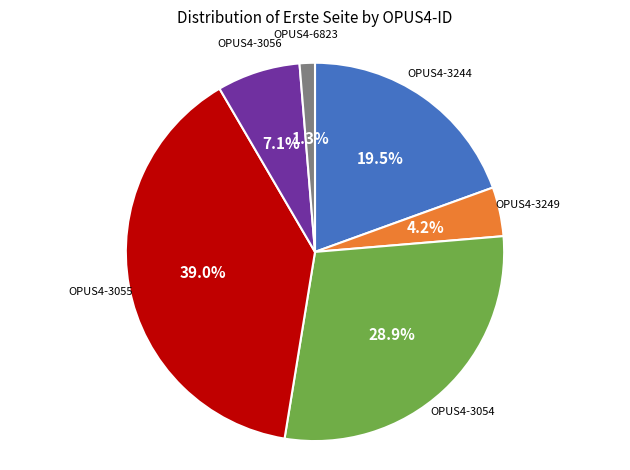

Is there any slice that represents more than half of the pie?

No